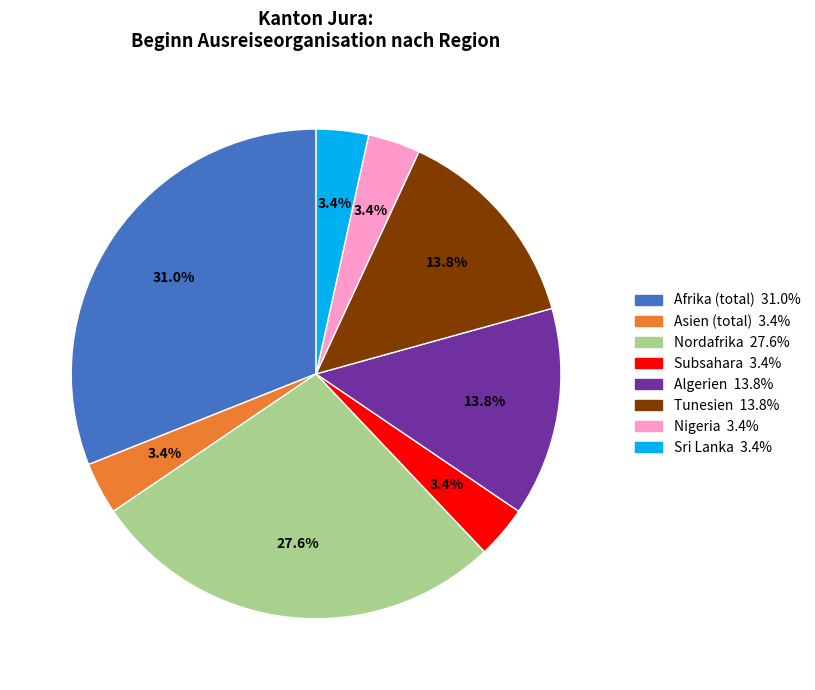

Is there a majority slice in this chart?

No